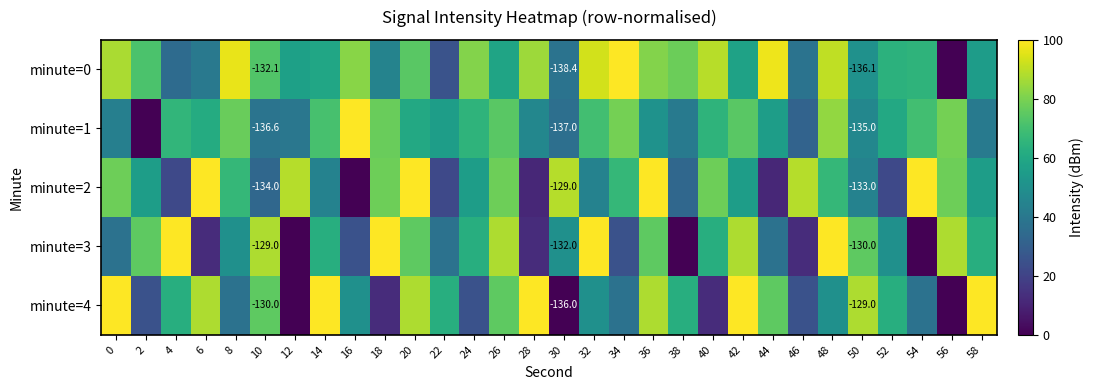

How many positive values does the row_2 series have?

29